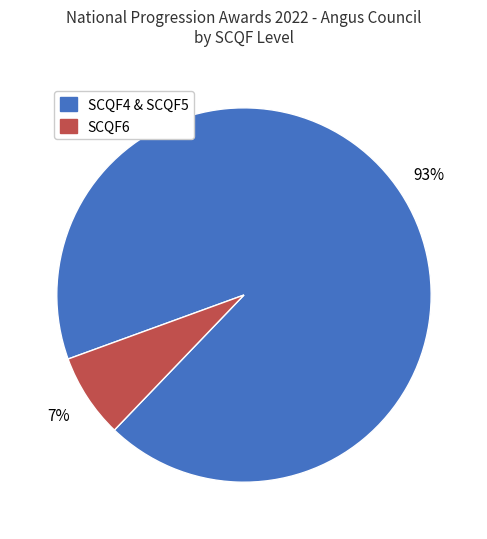

Is there any slice that represents more than half of the pie?

Yes